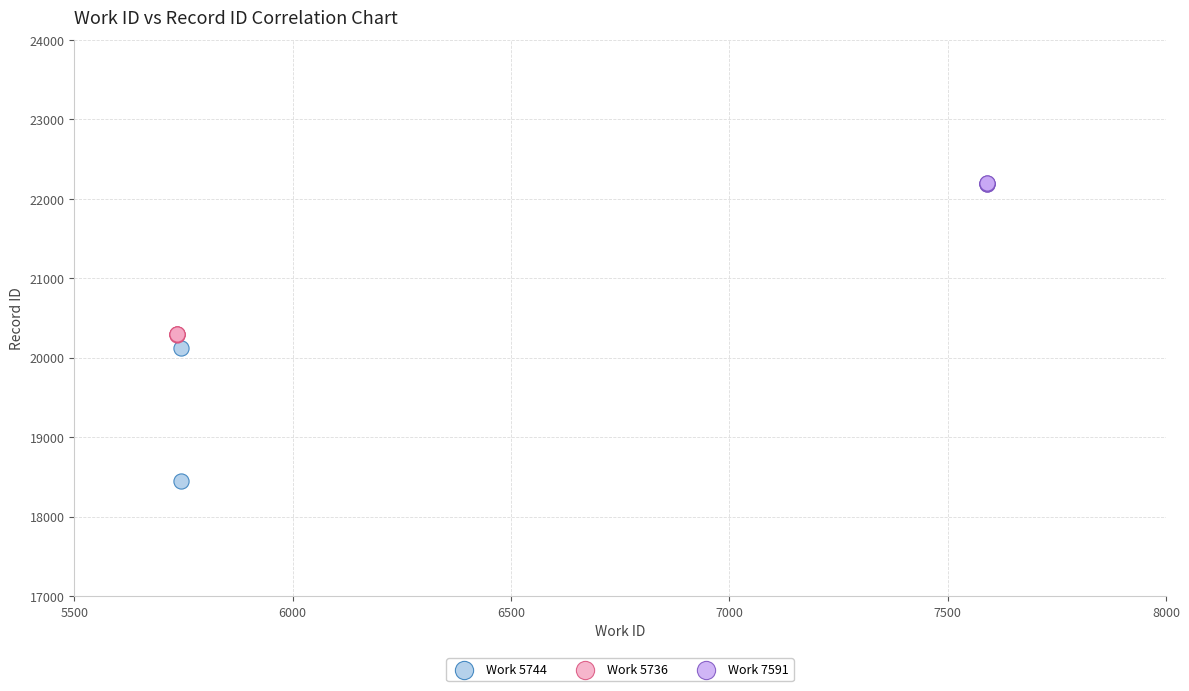

What are all the series names shown in the legend?

Work 5744, Work 5736, Work 7591